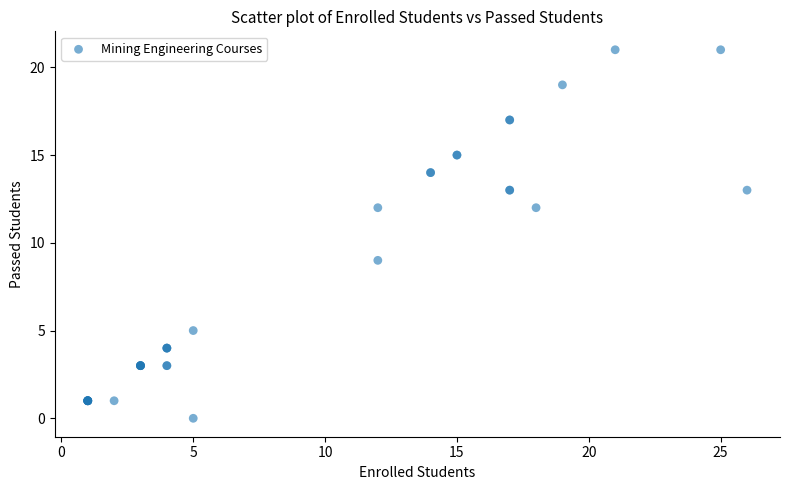

What Y value in the scatter plot is closest to 10?

9